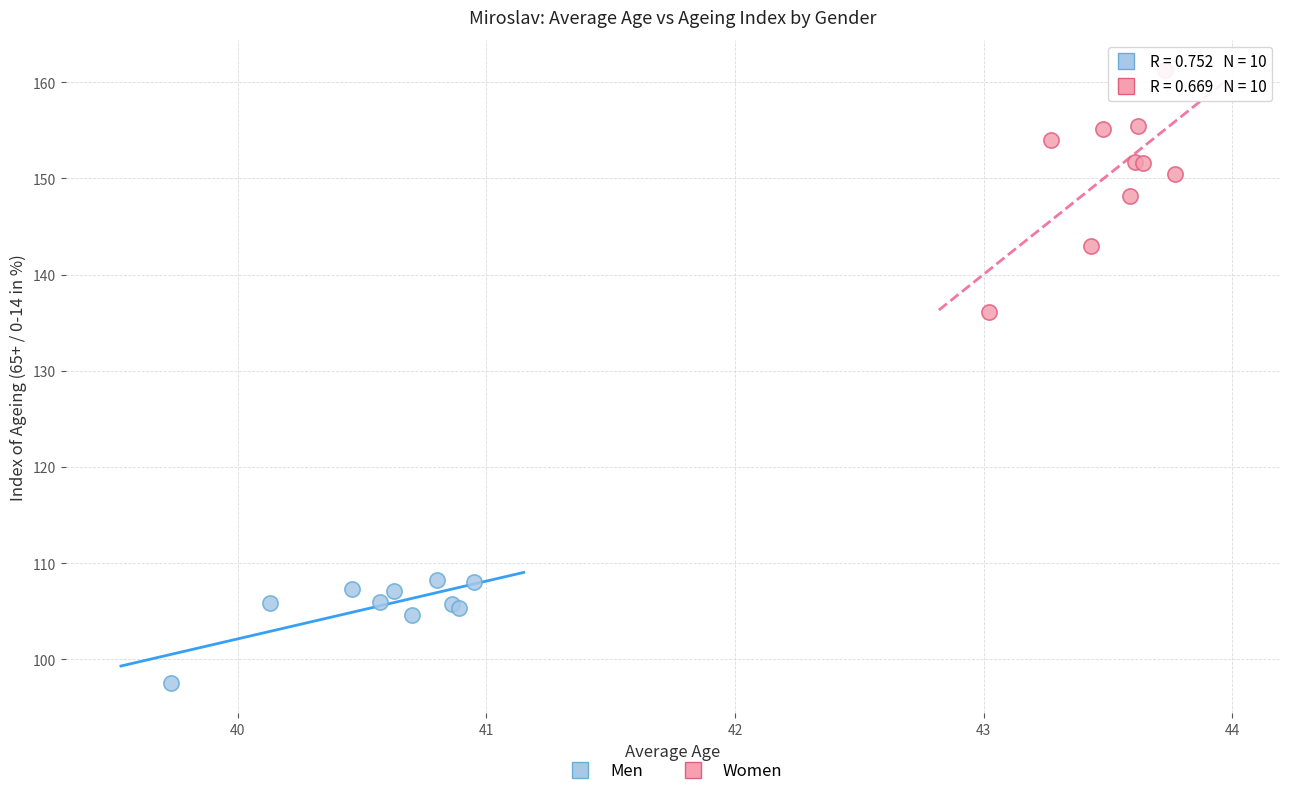

Which series contains the lowest Y value?

Men